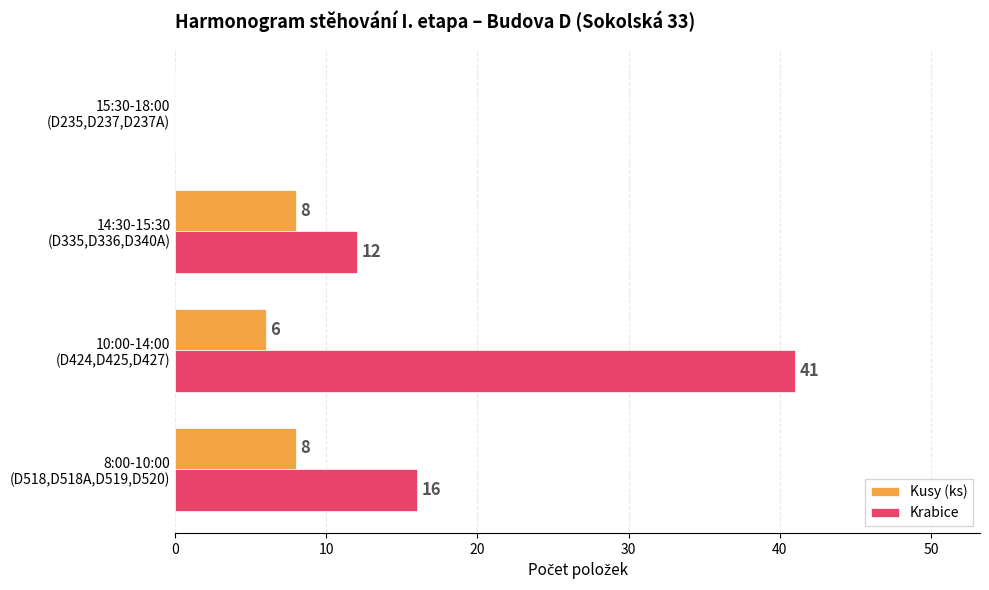

Which series has the largest total across all categories?

Krabice